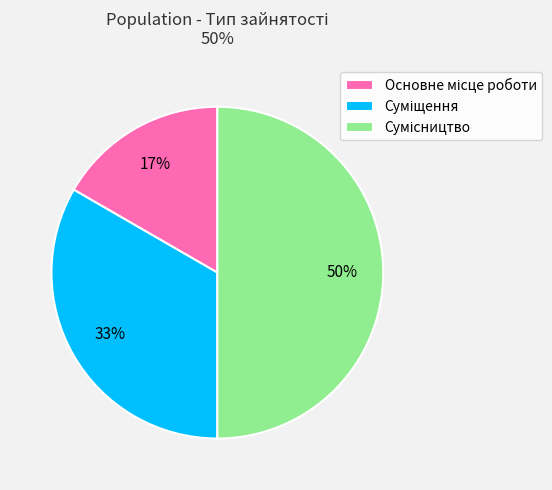

To the nearest percent, what is the difference between the largest and smallest slice percentages?

33%